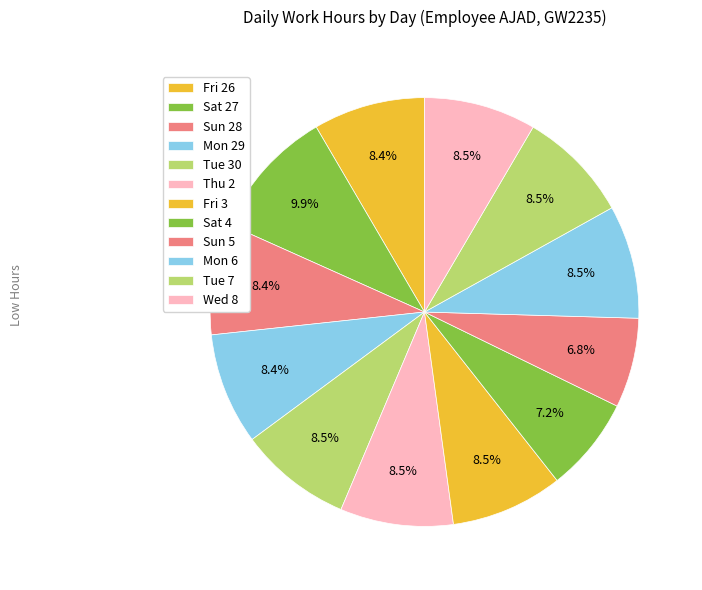

How many segments does this pie chart have?

12